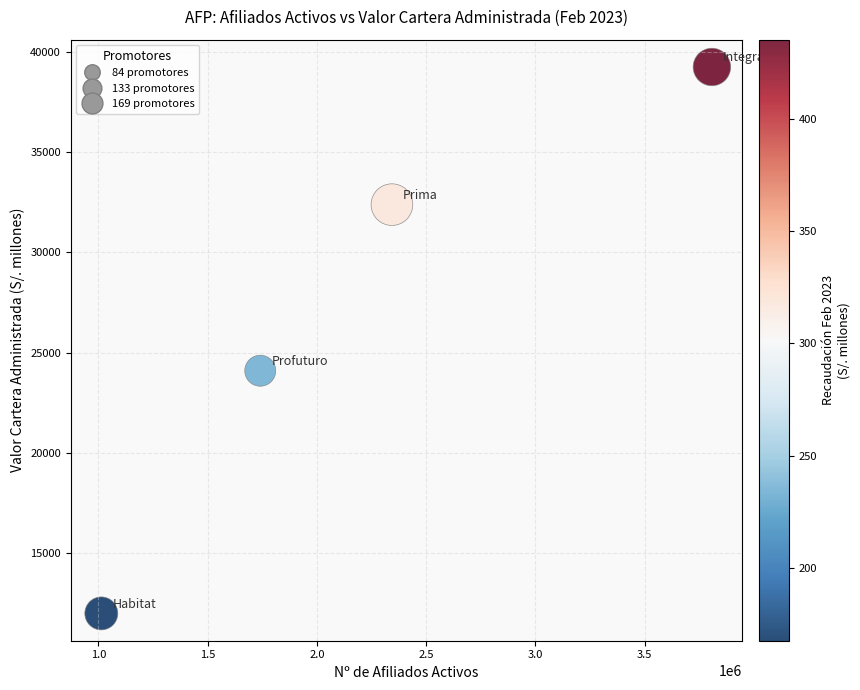

What is the range of Y values (max minus min)?

27266.9